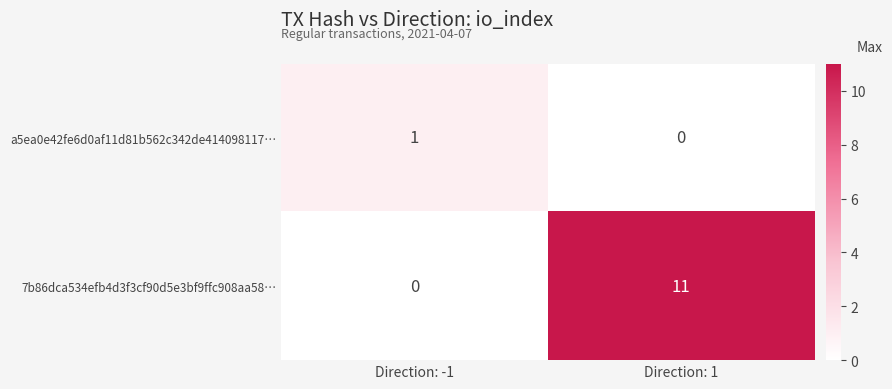

What is the sum of all 7b86dca534efb4d3f3cf90d5e3bf9ffc908aa58… values?

11